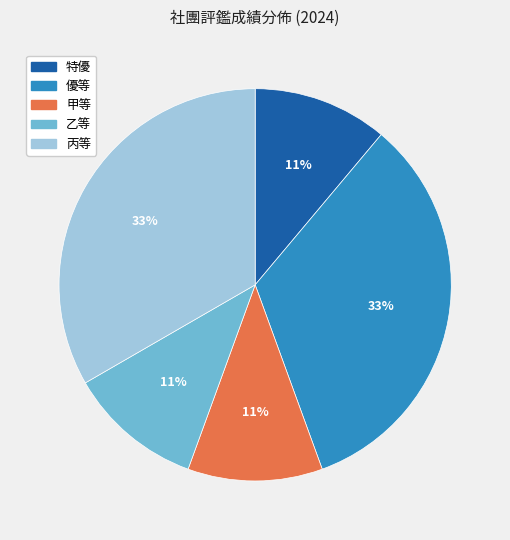

Between 特優 and 丙等, which is larger?

丙等